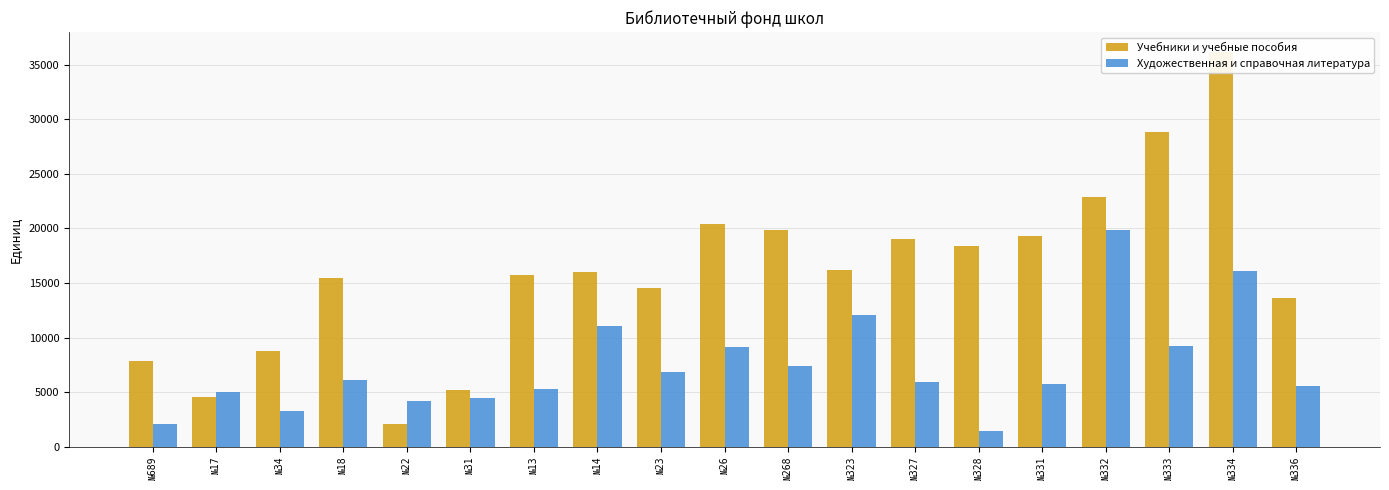

Reading left to right, what are all the values shown in this chart?

Учебники и учебные пособия: 7865	4560	8787	15492	2115	5202	15733	15999	14575	20411	19878	16182	19025	18387	19329	22914	28813	36182	13616
Художественная и справочная литература: 2047	5044	3244	6163	4224	4429	5333	11054	6818	9151	7438	12107	5941	1489	5737	19841	9274	16090	5613